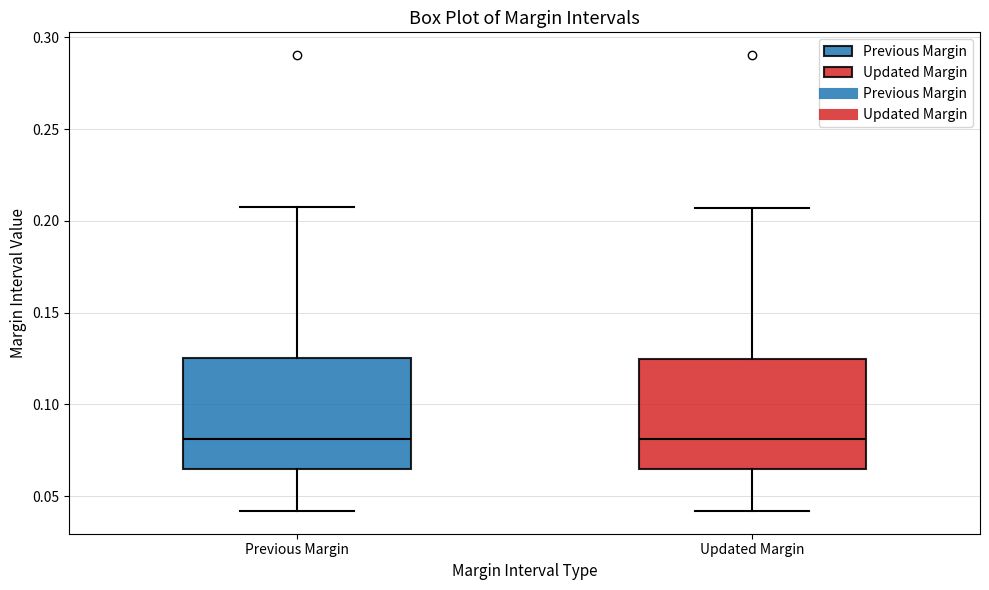

Reading left to right, transcribe this box plot: for each box, give where its median line is, the range the box spans, and where its two whiskers end, as read against the y-axis. The values are not printed on the chart, so give them approximately, as read against the axis.

Previous Margin: median 0.080, box 0.065 to 0.125, whiskers 0.040 to 0.210
Updated Margin: median 0.080, box 0.065 to 0.125, whiskers 0.040 to 0.205